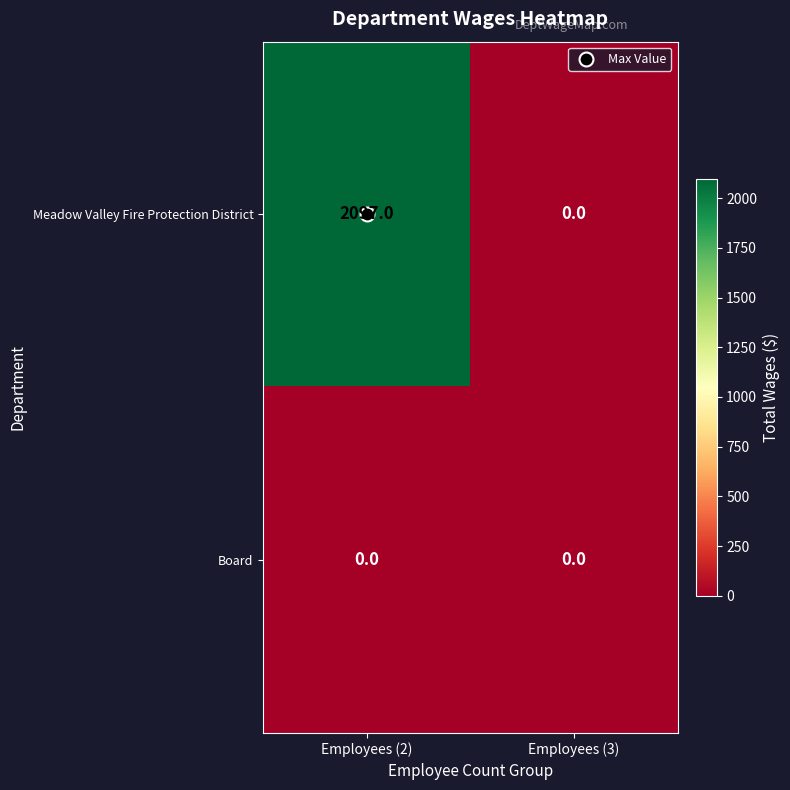

Which series has the largest total across all categories?

Meadow Valley Fire Protection District